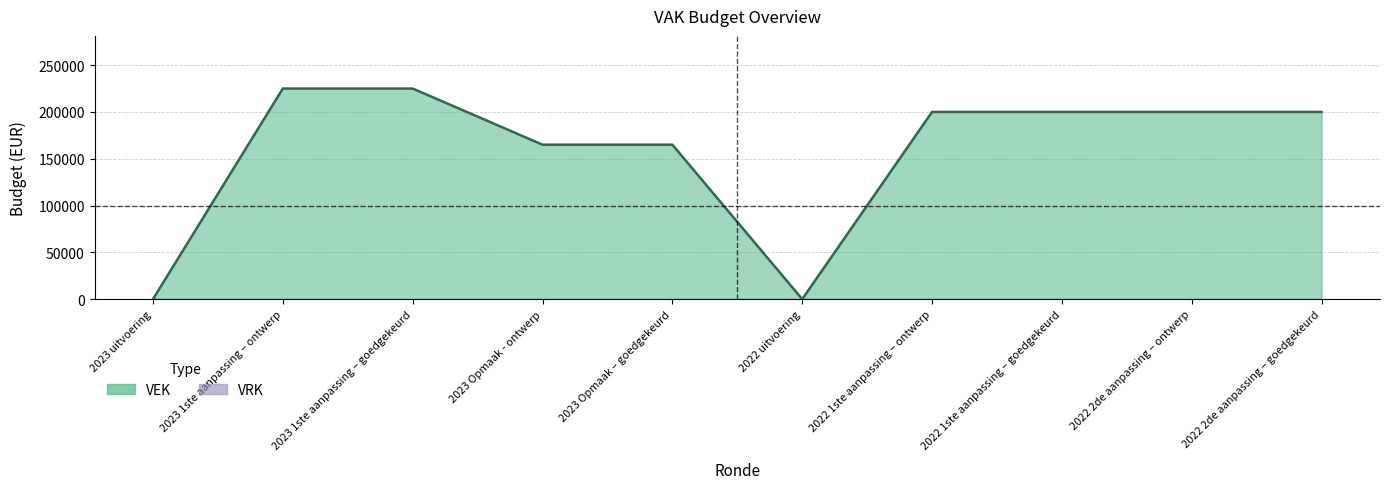

How many interior local valleys (lower than both neighbors) does the data have?

1